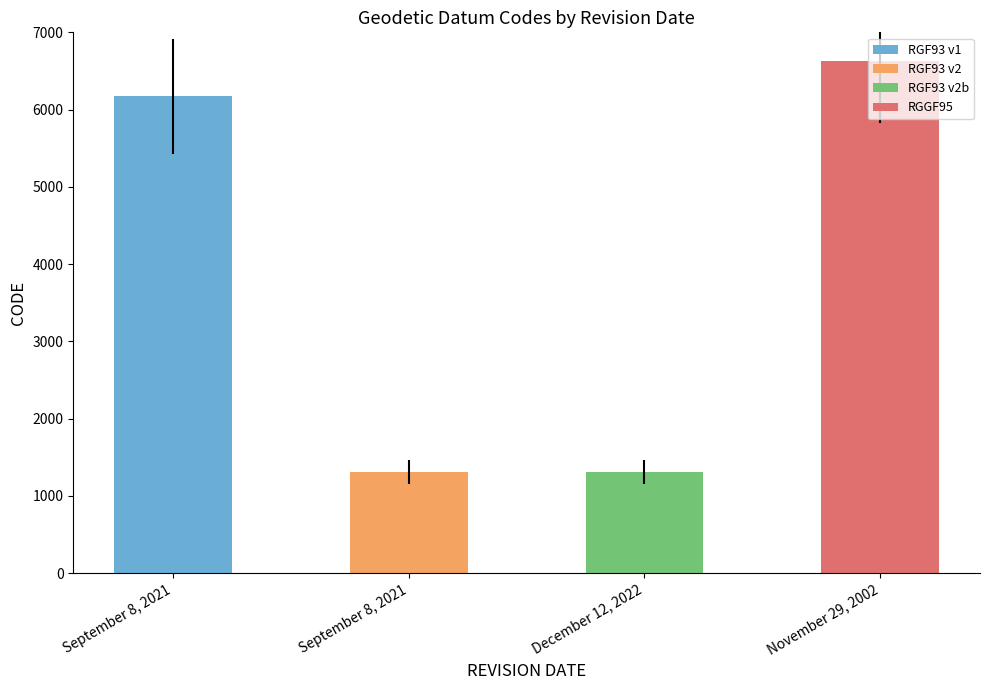

Reading right to left, list all the values displayed in this chart.

6624	1313	1312	6171